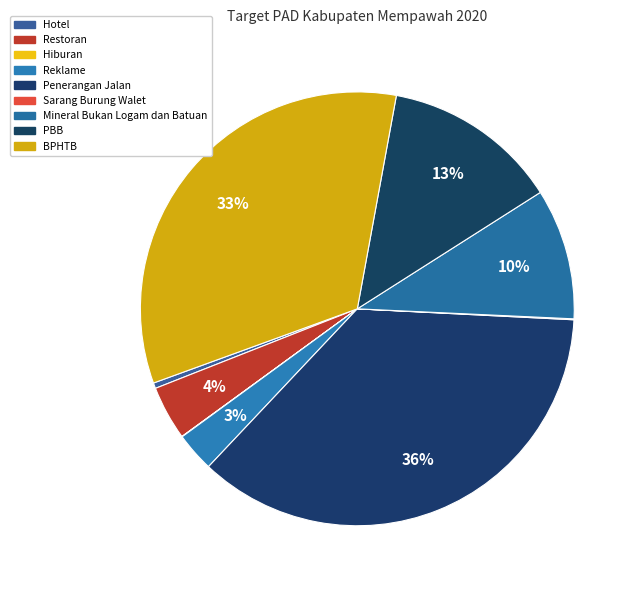

Rank the categories by value from lowest to highest.

Hiburan, Sarang Burung Walet, Hotel, Reklame, Restoran, Mineral Bukan Logam dan Batuan, PBB, BPHTB, Penerangan Jalan